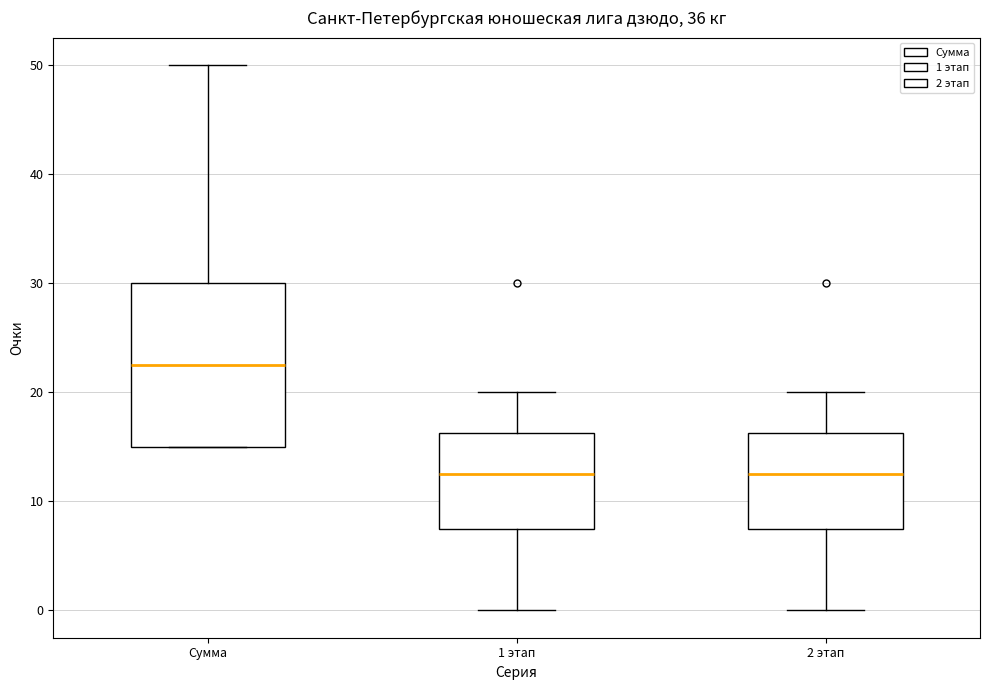

Reading left to right, read every box against the y-axis: the position of its median line, the range the box covers, and the ends of its whiskers. The values are not printed on the chart, so give them approximately, as read against the axis.

Сумма: median 23, box 15 to 30, whiskers 15 to 50
1 этап: median 13, box 8 to 16, whiskers 0 to 20
2 этап: median 13, box 8 to 16, whiskers 0 to 20